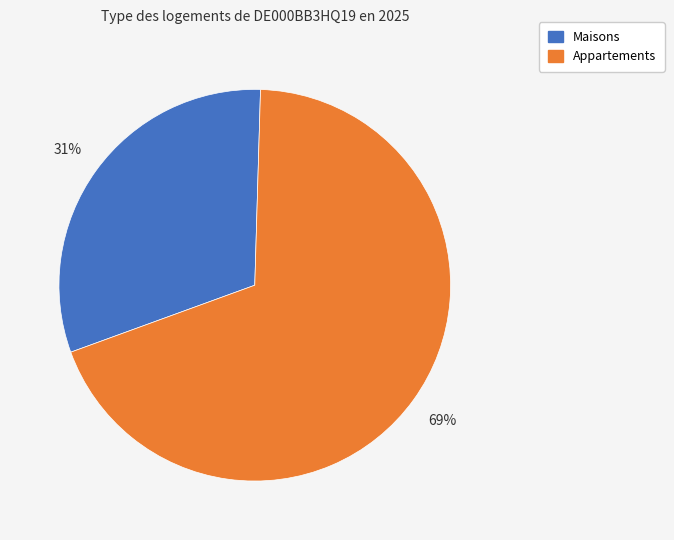

The Maisons slice represents 36% of the pie. True or false?

False